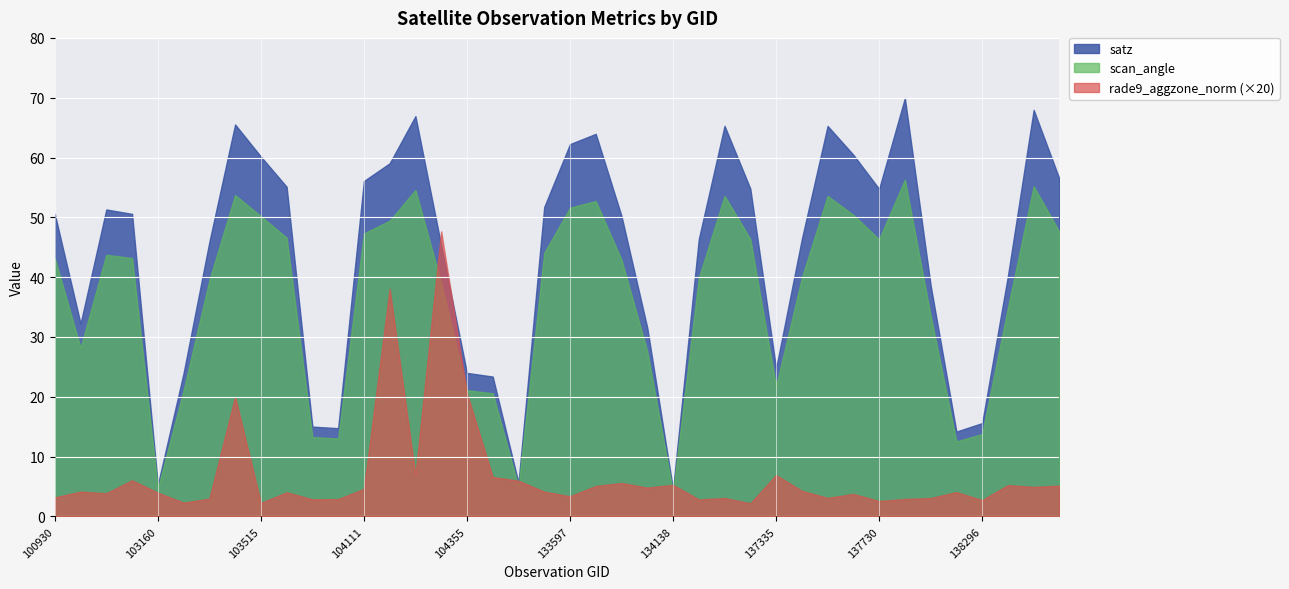

How many data points in scan_angle are less than 43?

20